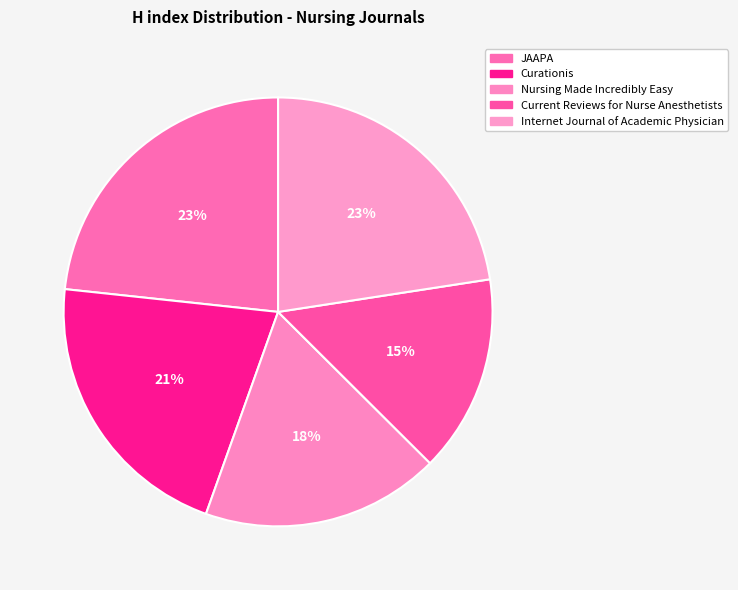

What percentage is the Current Reviews for Nurse Anesthetists slice, to the nearest percent?

15%